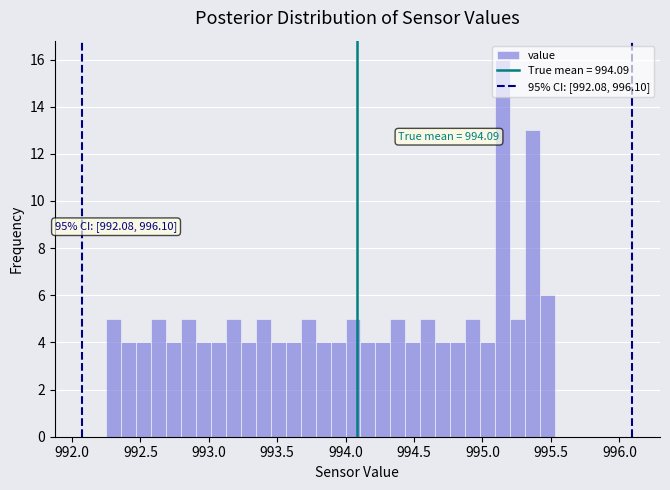

Read against the x-axis, roughly where is the centre of the tallest bar?

995.15